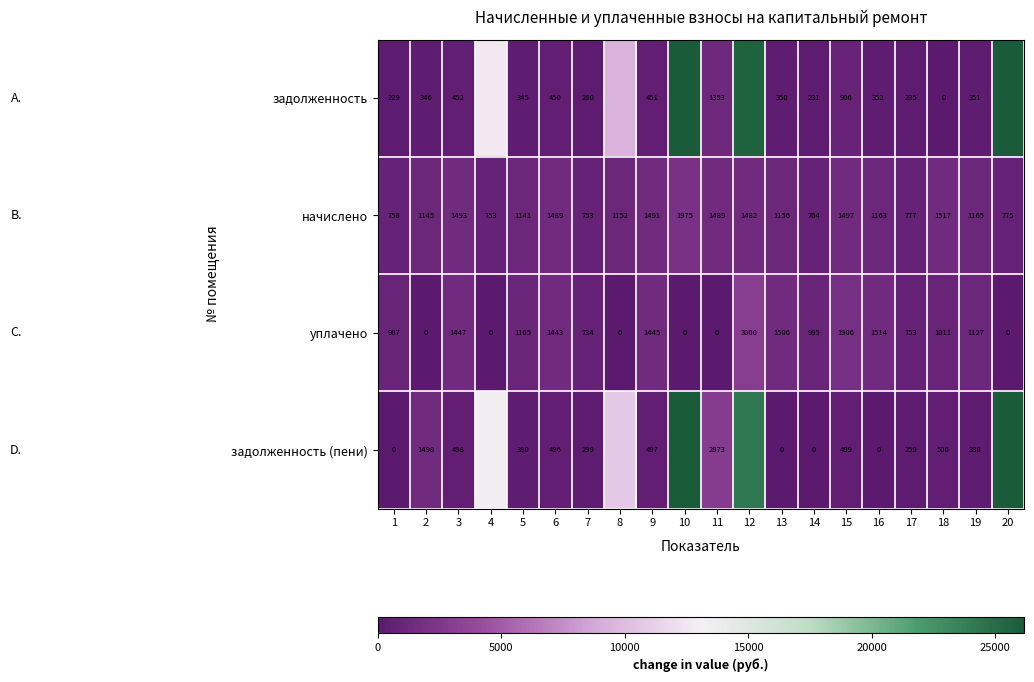

How many data points in уплачено are less than 1011?

10